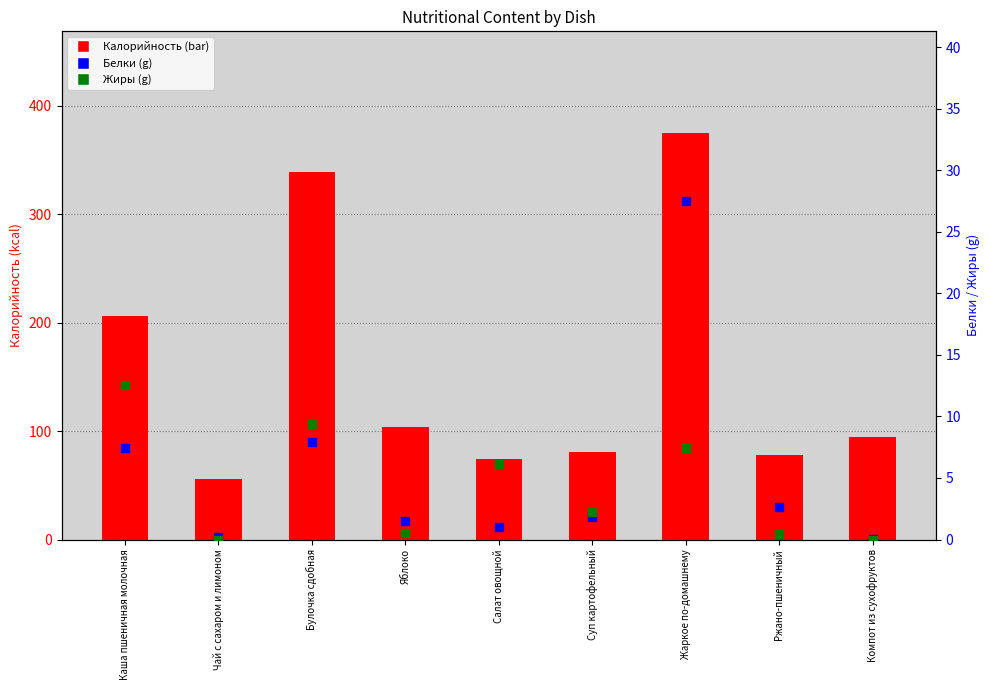

Which series has the widest spread of Y values?

Калорийность